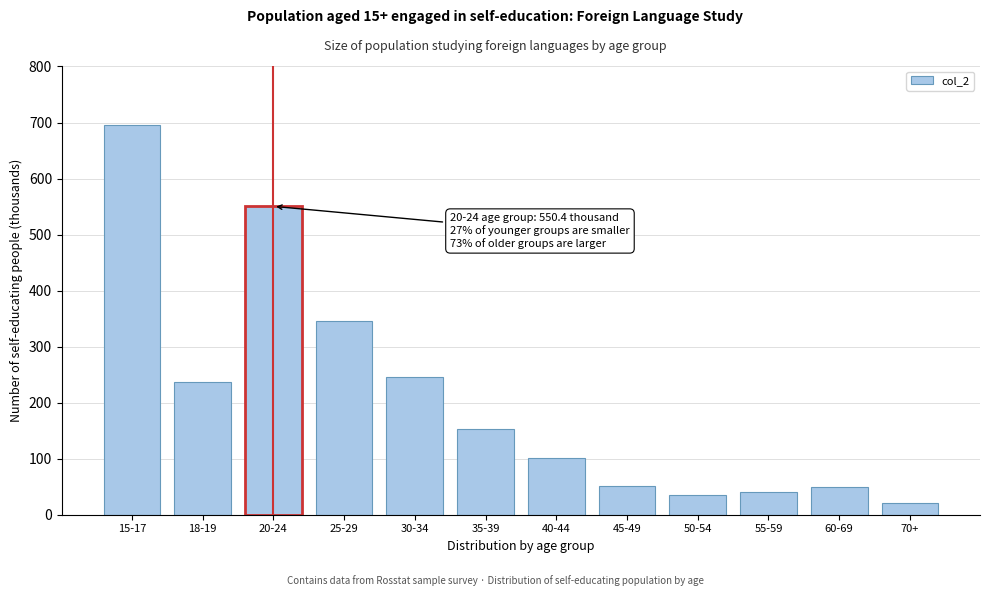

At which label is the value closest to 358?

25-29